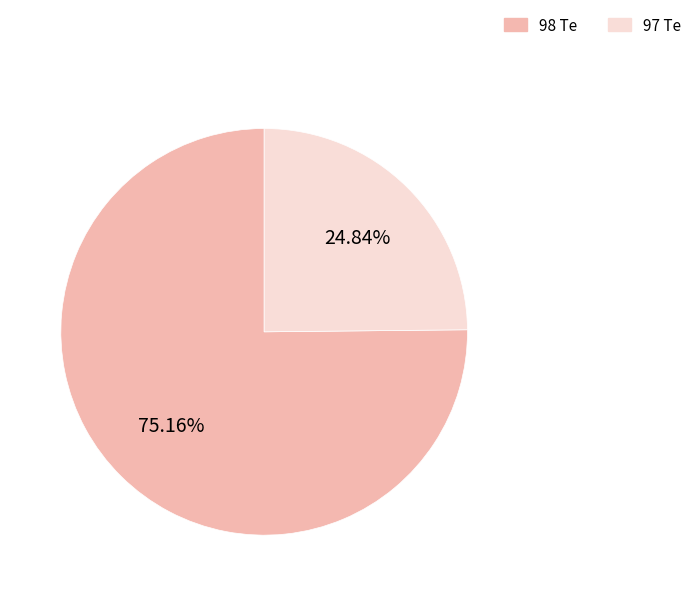

What is the smallest slice in the pie chart?

97 Te